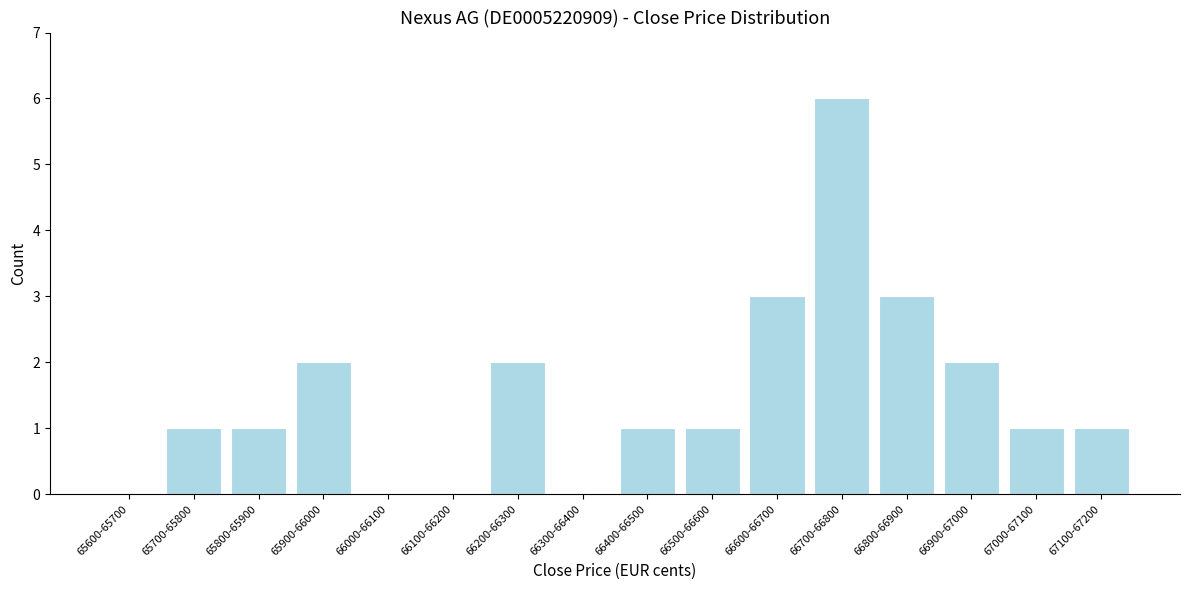

Reading right to left, extract all data points from this chart.

67100-67200=1	67000-67100=1	66900-67000=2	66800-66900=3	66700-66800=6	66600-66700=3	66500-66600=1	66400-66500=1	66300-66400=0	66200-66300=2	66100-66200=0	66000-66100=0	65900-66000=2	65800-65900=1	65700-65800=1	65600-65700=0